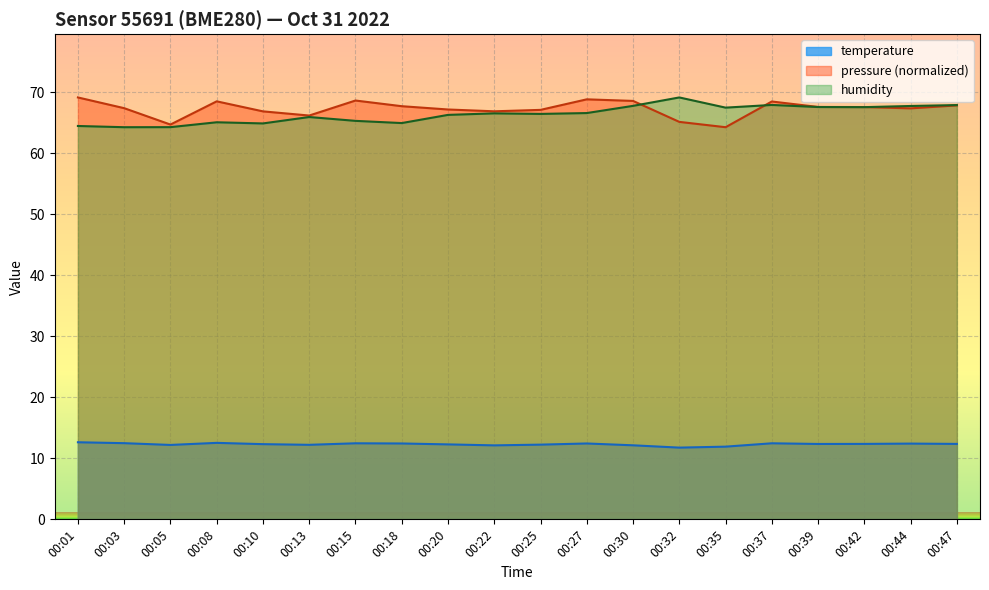

Count the number of data series in this chart.

3